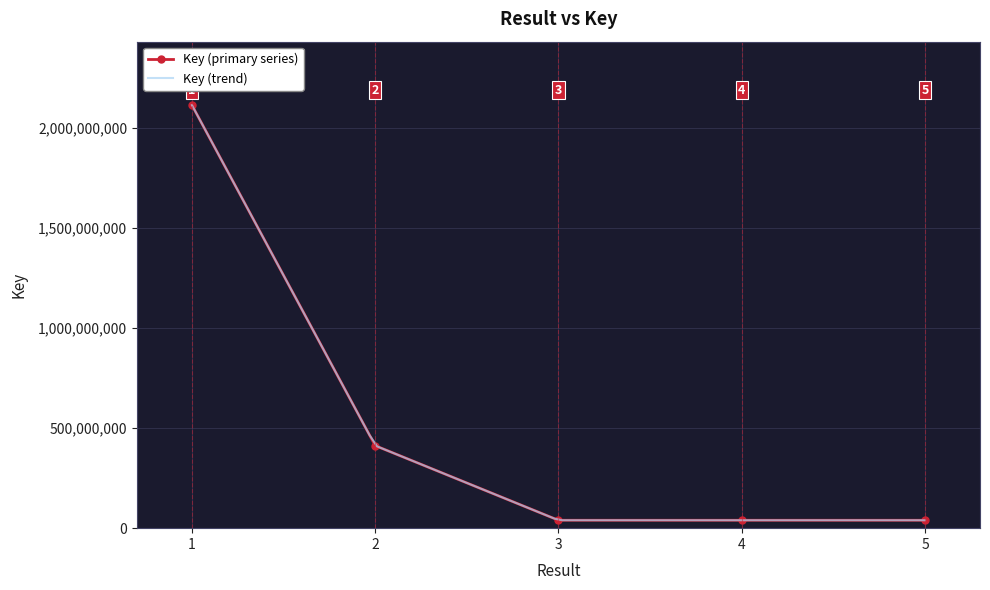

Reading left to right, list all the values displayed in this chart.

2113152786	412286954	39580880	39549018	39548048